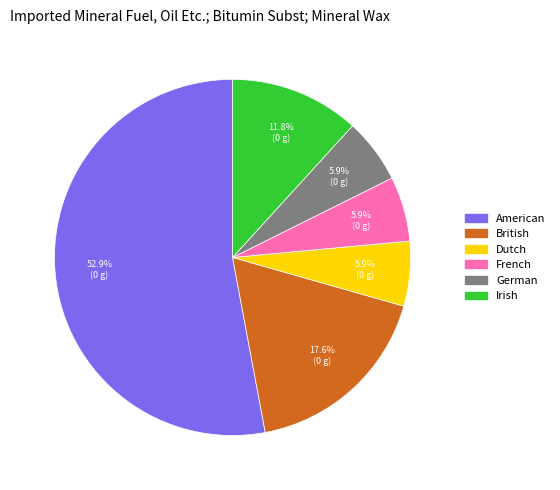

To the nearest percent, what is the difference between the British and German slice percentages?

12%